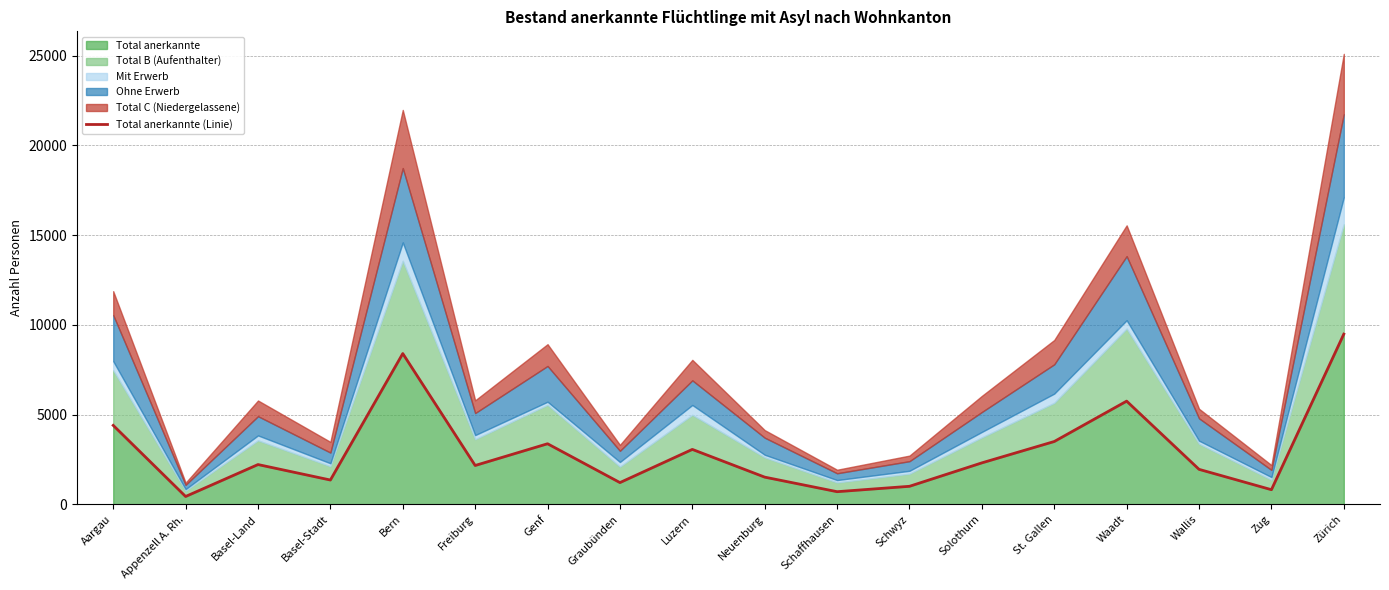

The chart shows a value of 1229 at Luzern. True or false?

False